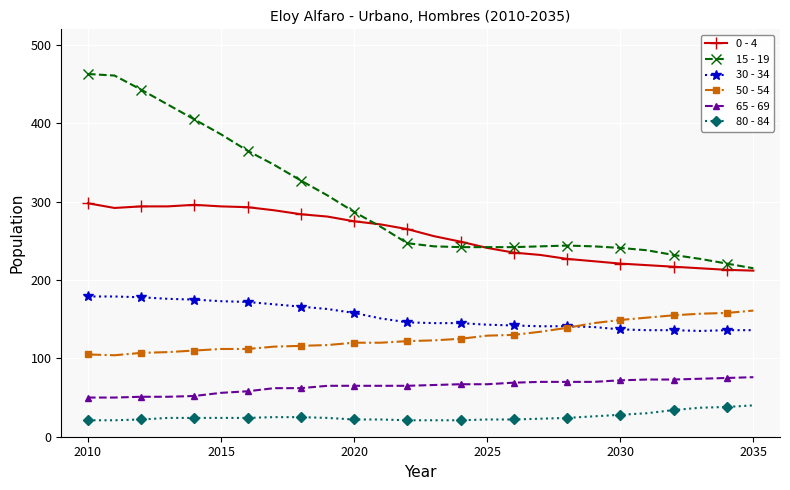

Which series has the largest total across all categories?

15 - 19